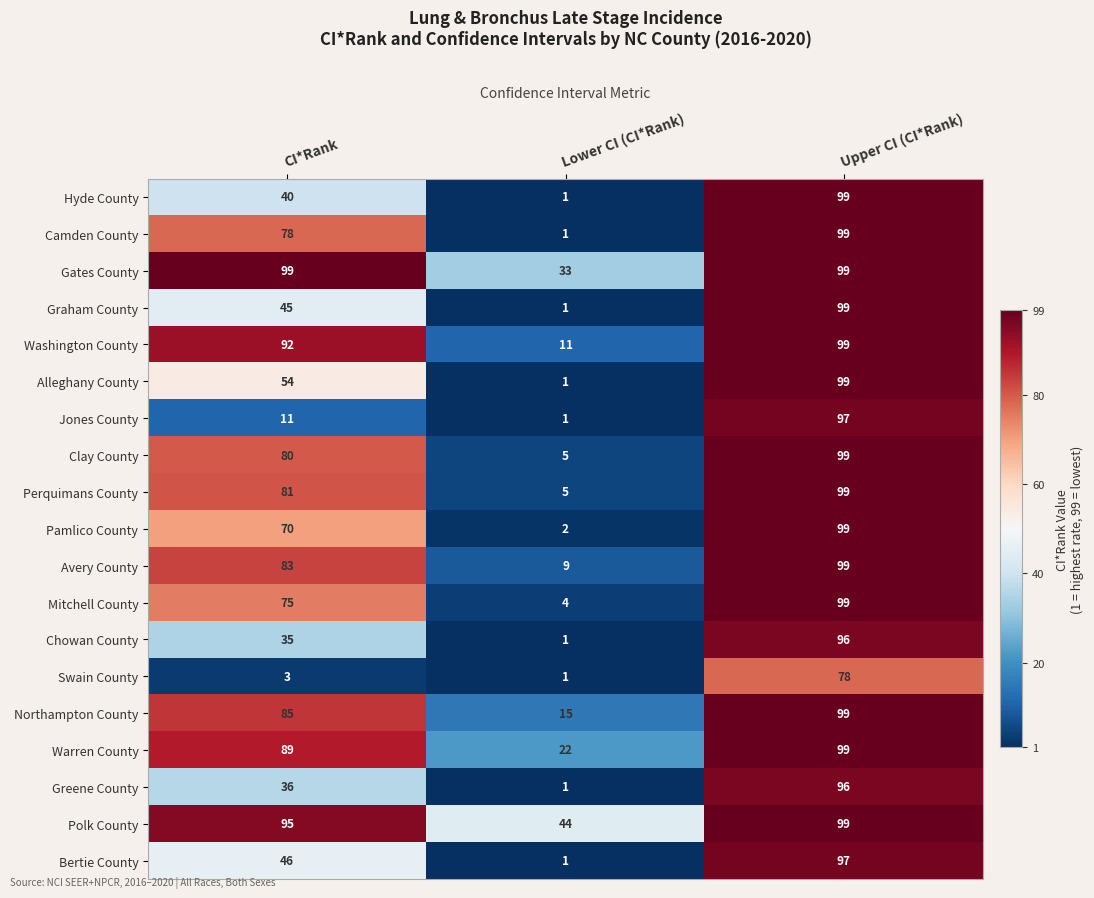

What is the difference between the highest and lowest values at Upper CI (CI*Rank)?

21